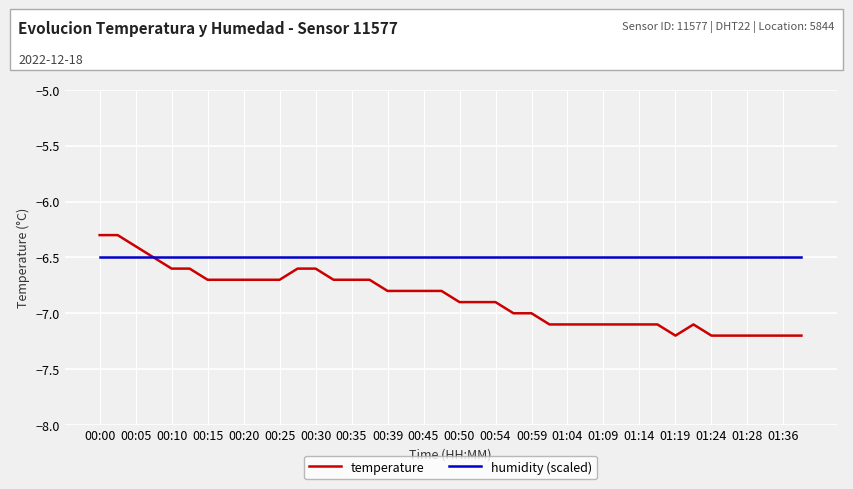

Which series has the widest spread of values?

temperature